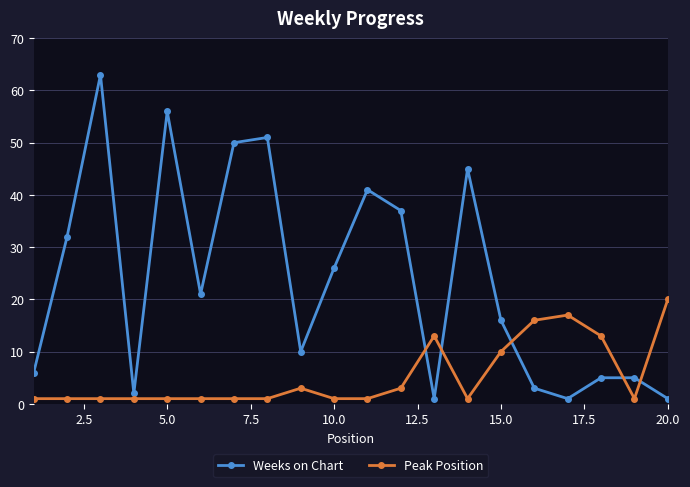

How many lines are shown in the chart?

2